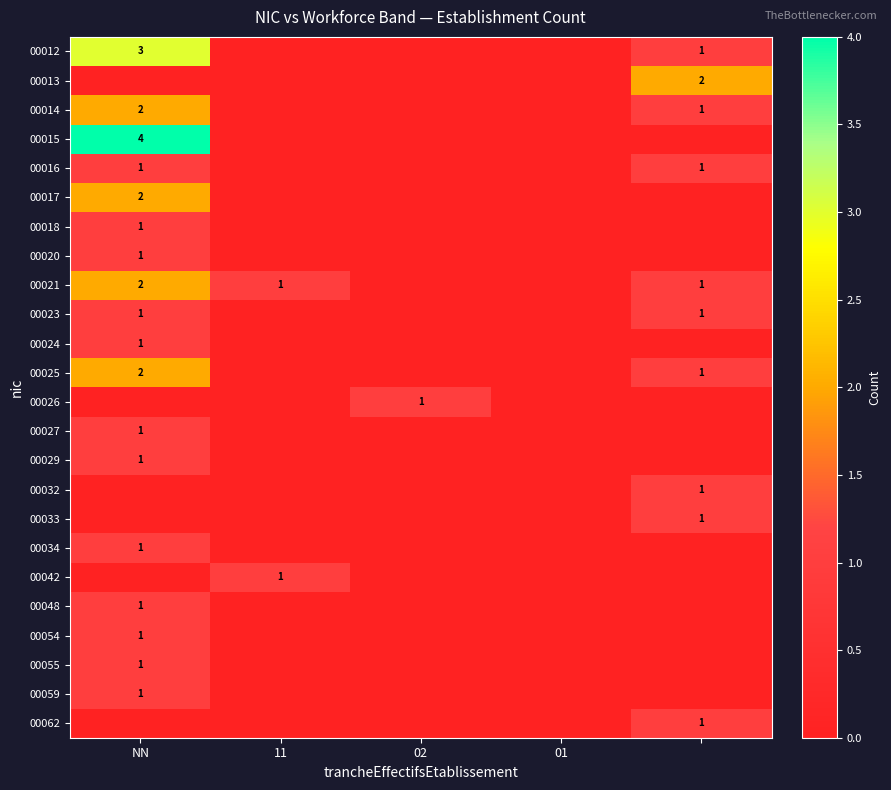

Between NN and 11, which is larger?

NN